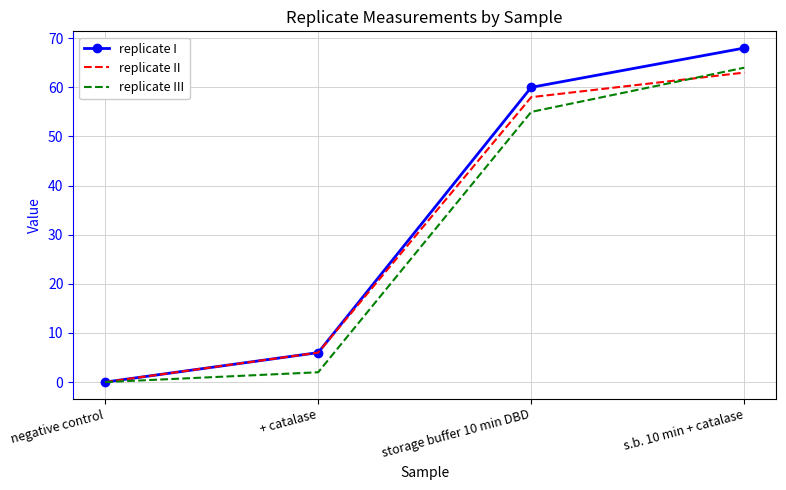

The value of replicate I at storage buffer 10 min DBD is 60. True or false?

True